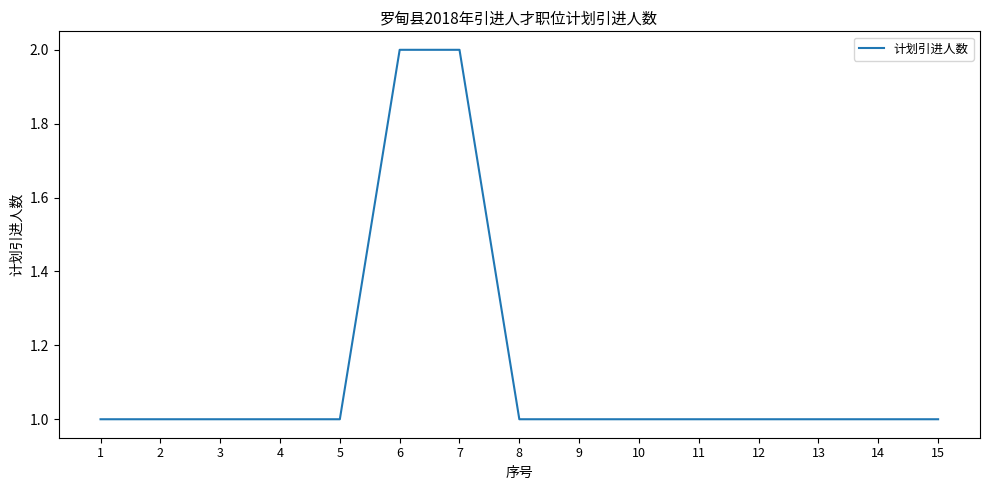

Approximately how many times larger is the value at 12 compared to 2?

1.0